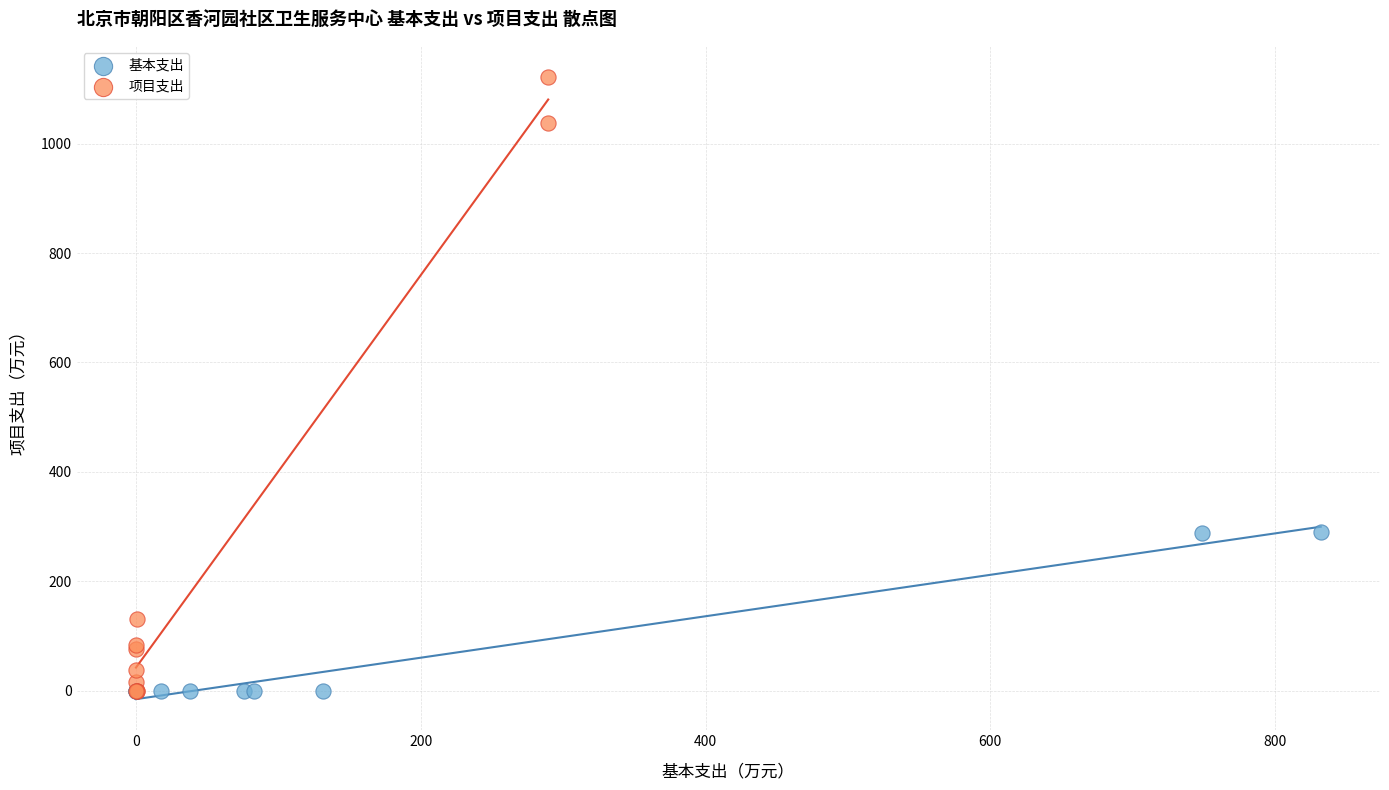

Which series contains the highest Y value?

项目支出